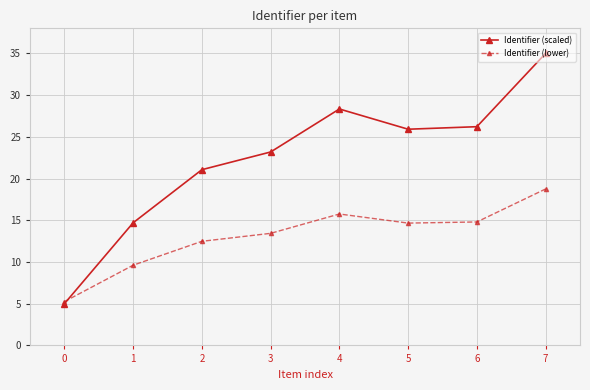

At which category is the sum across all series the highest?

7